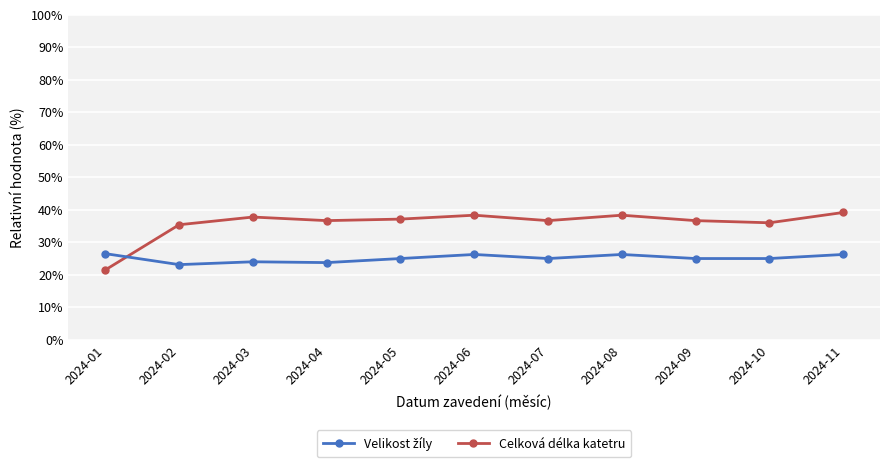

What is the value of the Celková délka katetru point at the 3rd from the left?

37.8